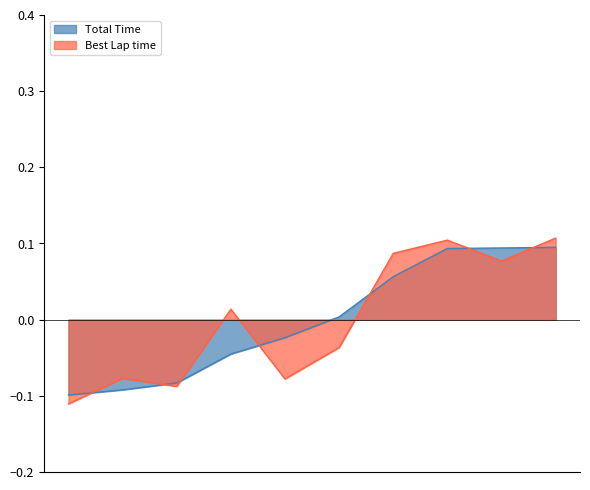

Does the chart display data point markers on the line(s)?

No